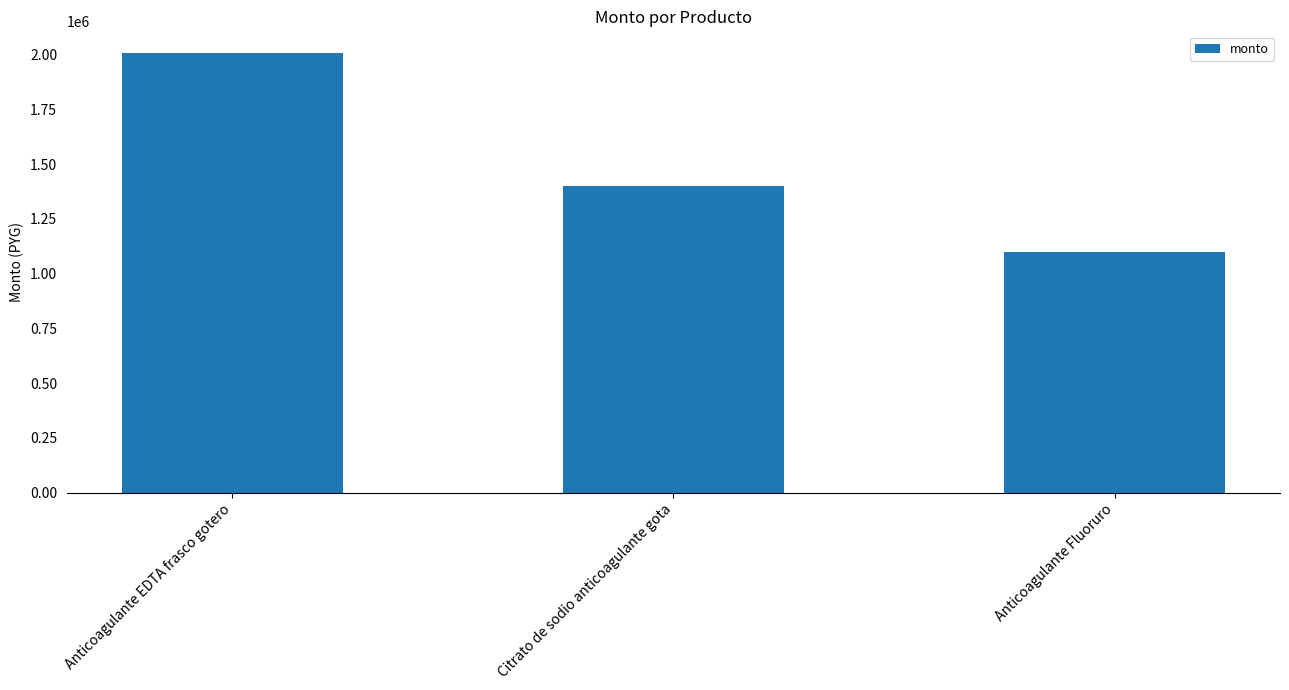

What is the minimum value shown in the chart?

1100000